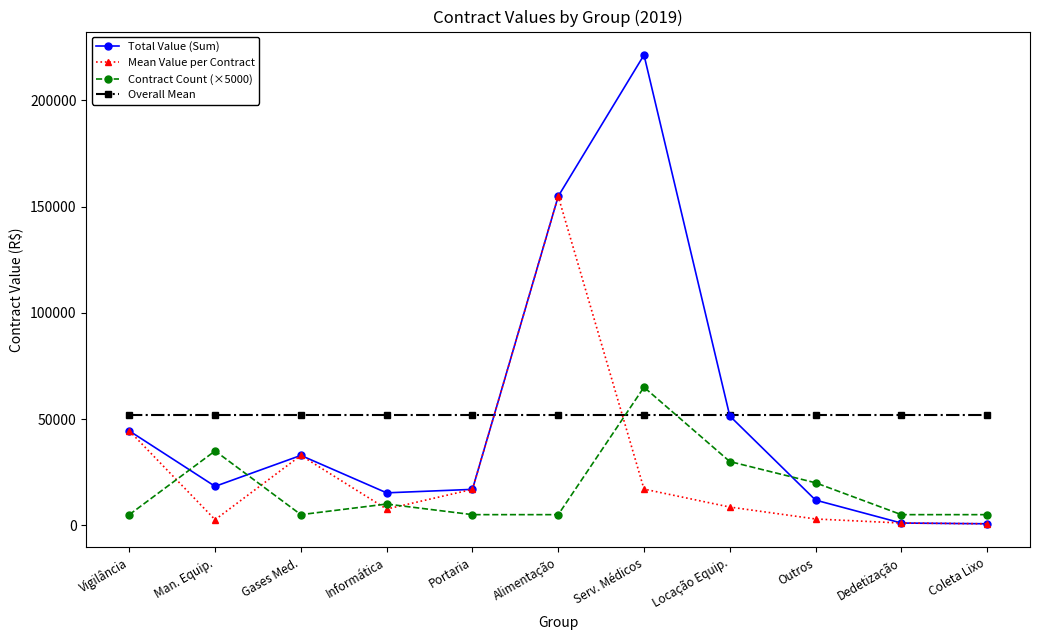

What position from the right is Coleta Lixo?

1